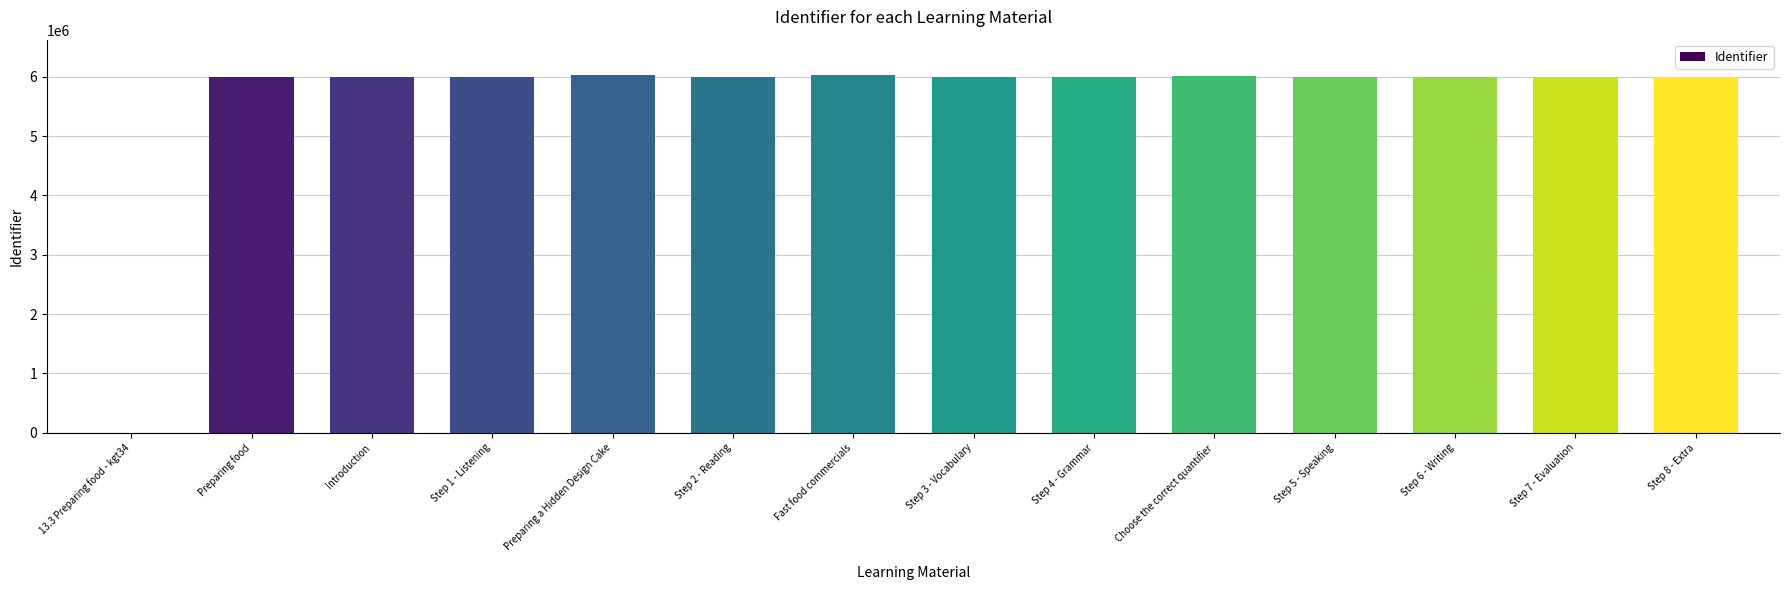

Where is the data nearest to the value 3011371?

Preparing food